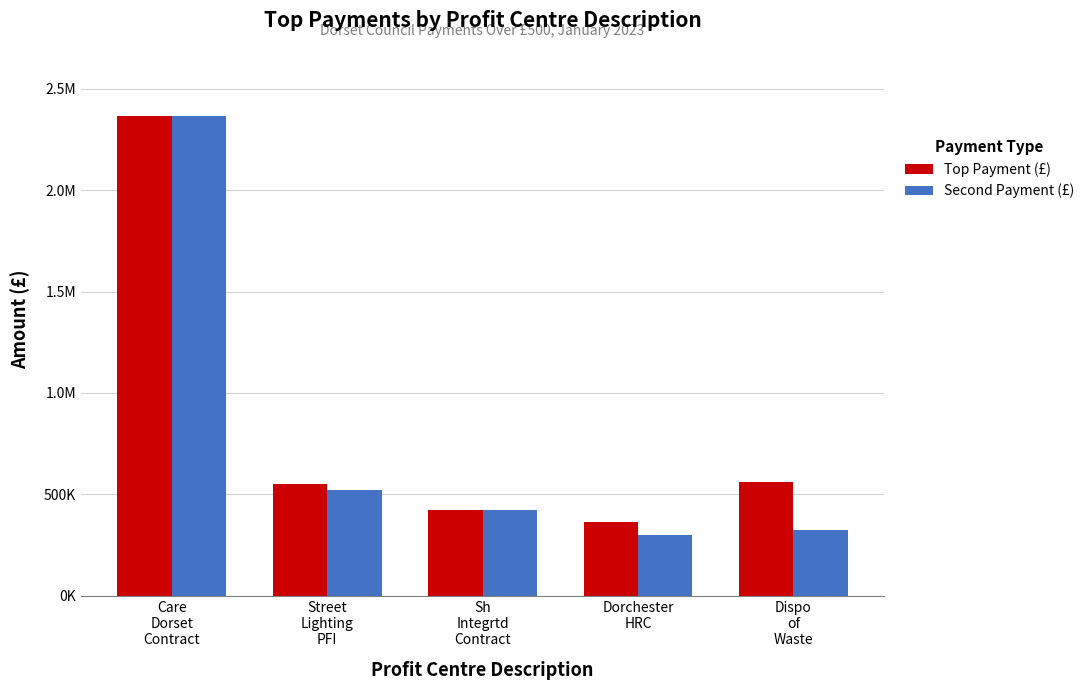

Which series changed the most between Dorchester
HRC and Dispo
of
Waste?

Top Payment (£)